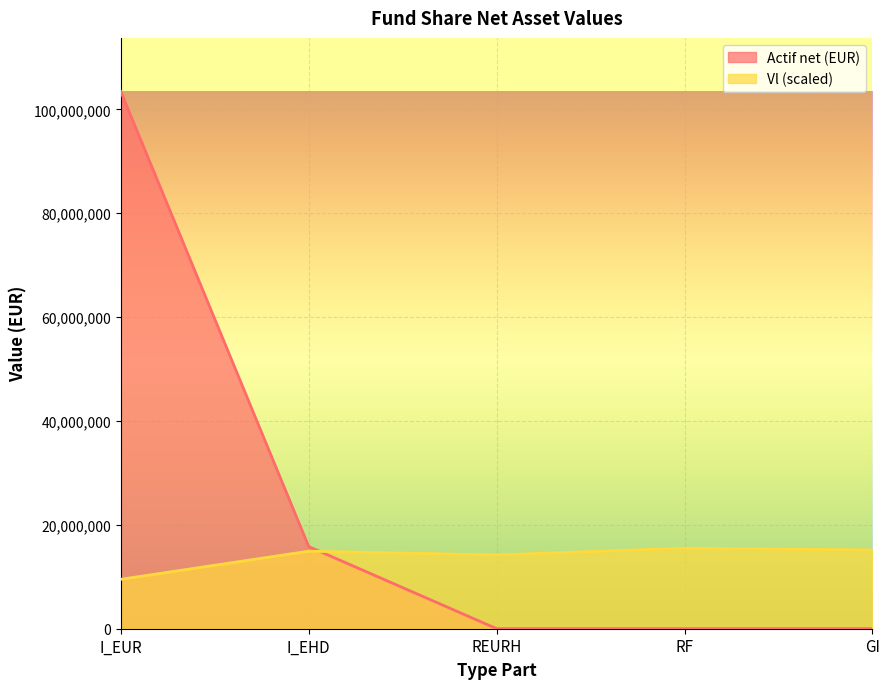

Rank the categories by Actif net (EUR) value from lowest to highest.

REURH, GI, RF, I_EHD, I_EUR